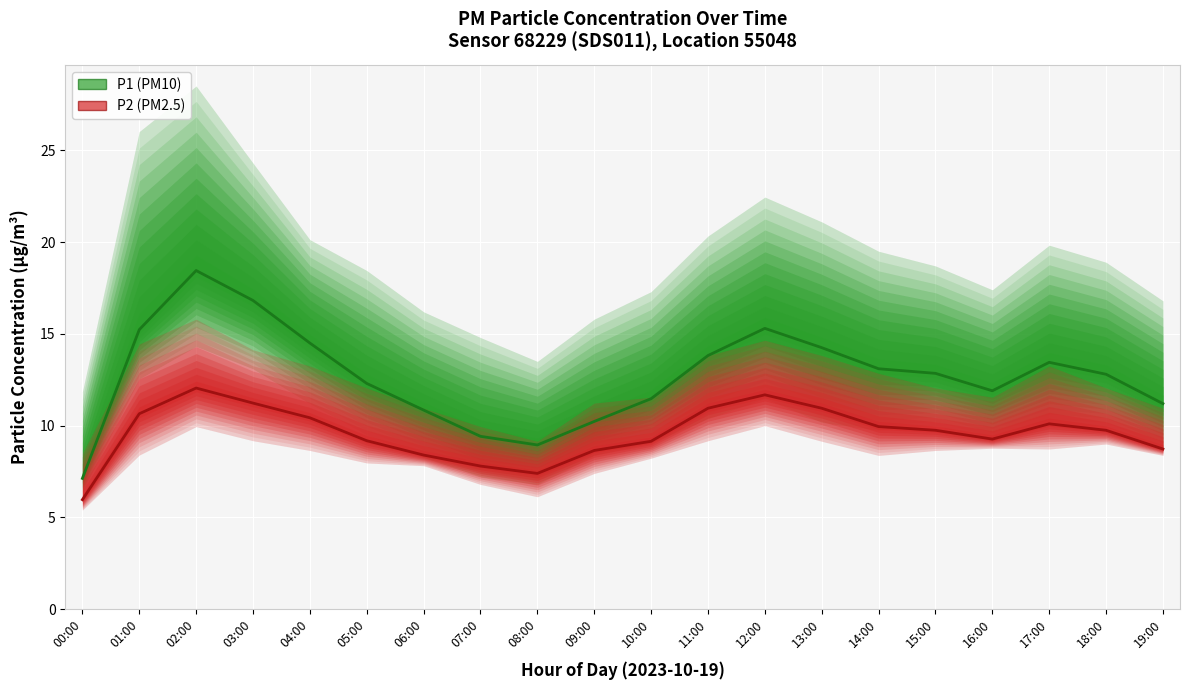

What is the sum of the P1 mean values at 16:00 and 11:00?

25.7